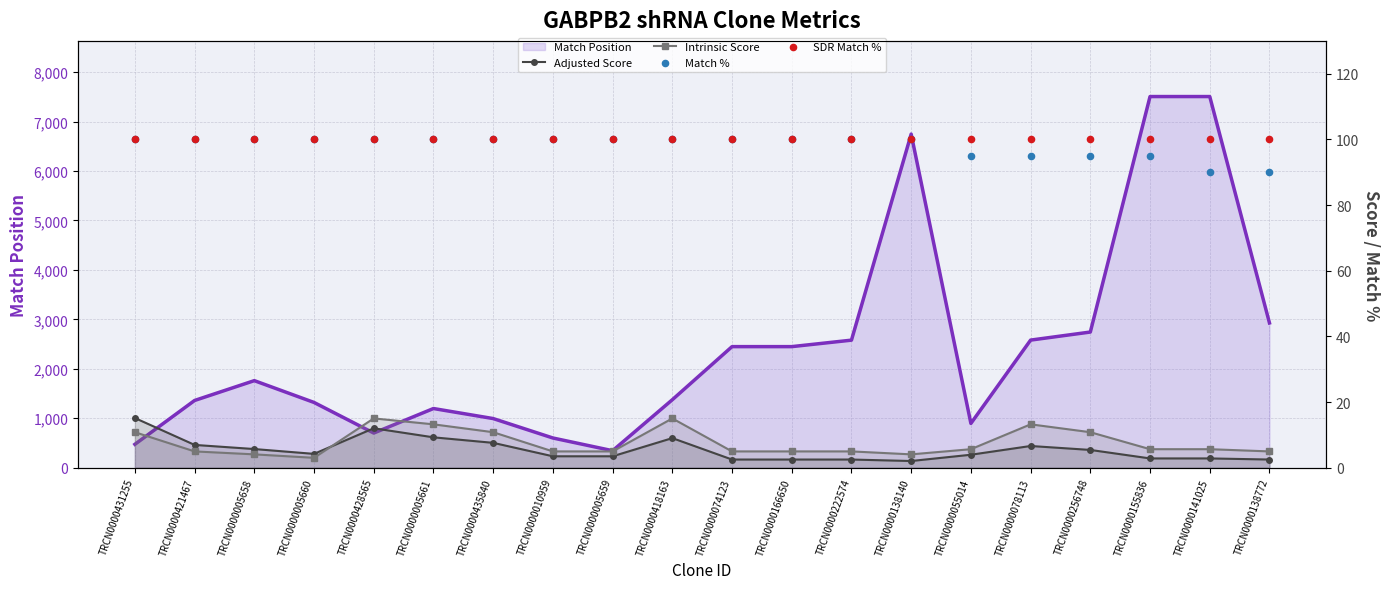

At how many categories does at least one series exceed 7214?

2